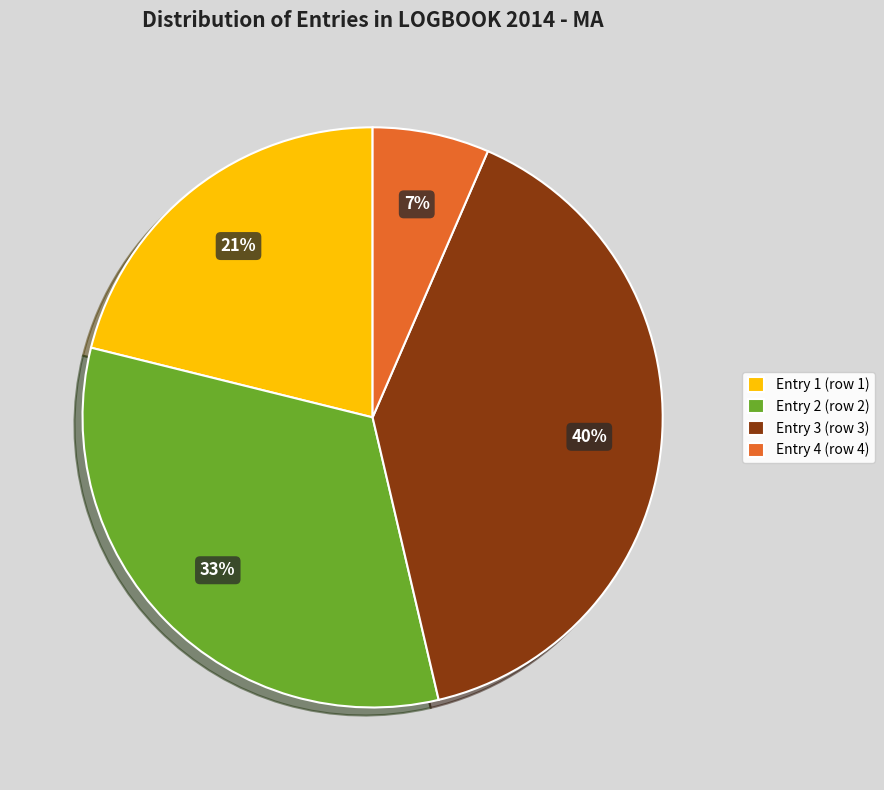

To the nearest percent, what is the average slice percentage?

25%